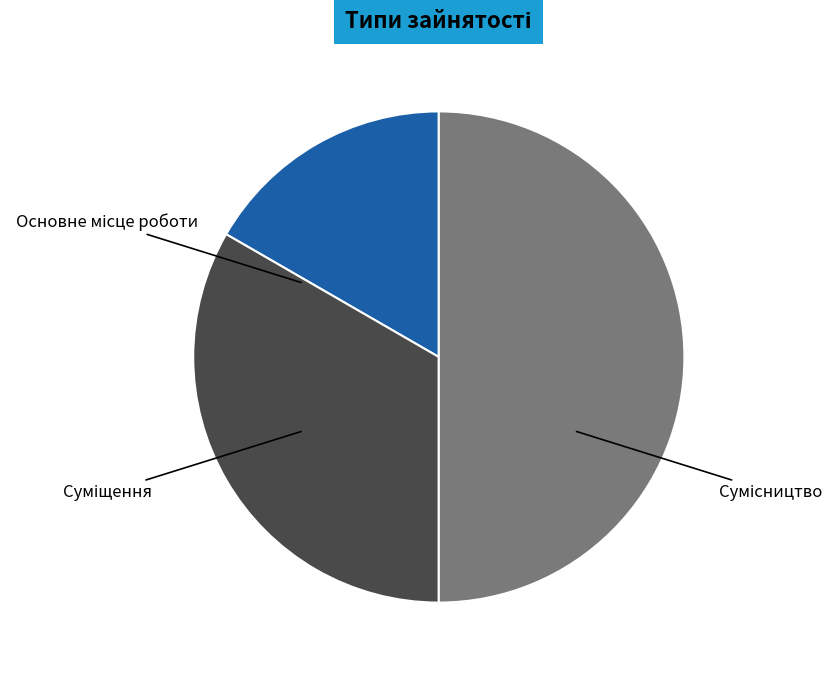

Is Сумісництво the majority of the pie?

No